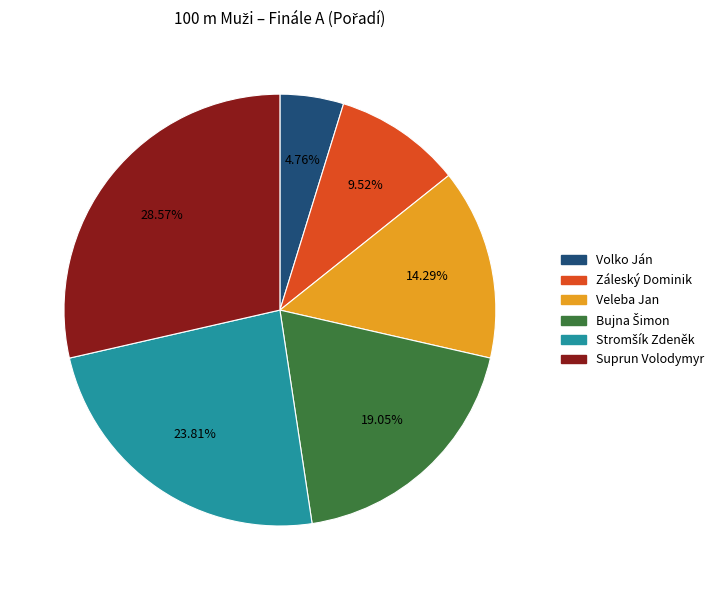

Is there any slice that represents more than half of the pie?

No